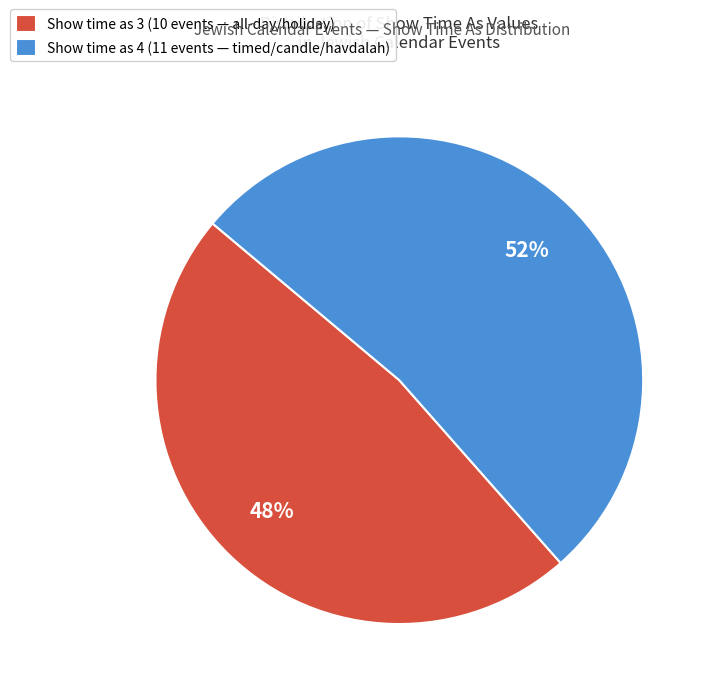

What is the smallest slice in the pie chart?

Show time as 3 (10 events — all-day/holiday)